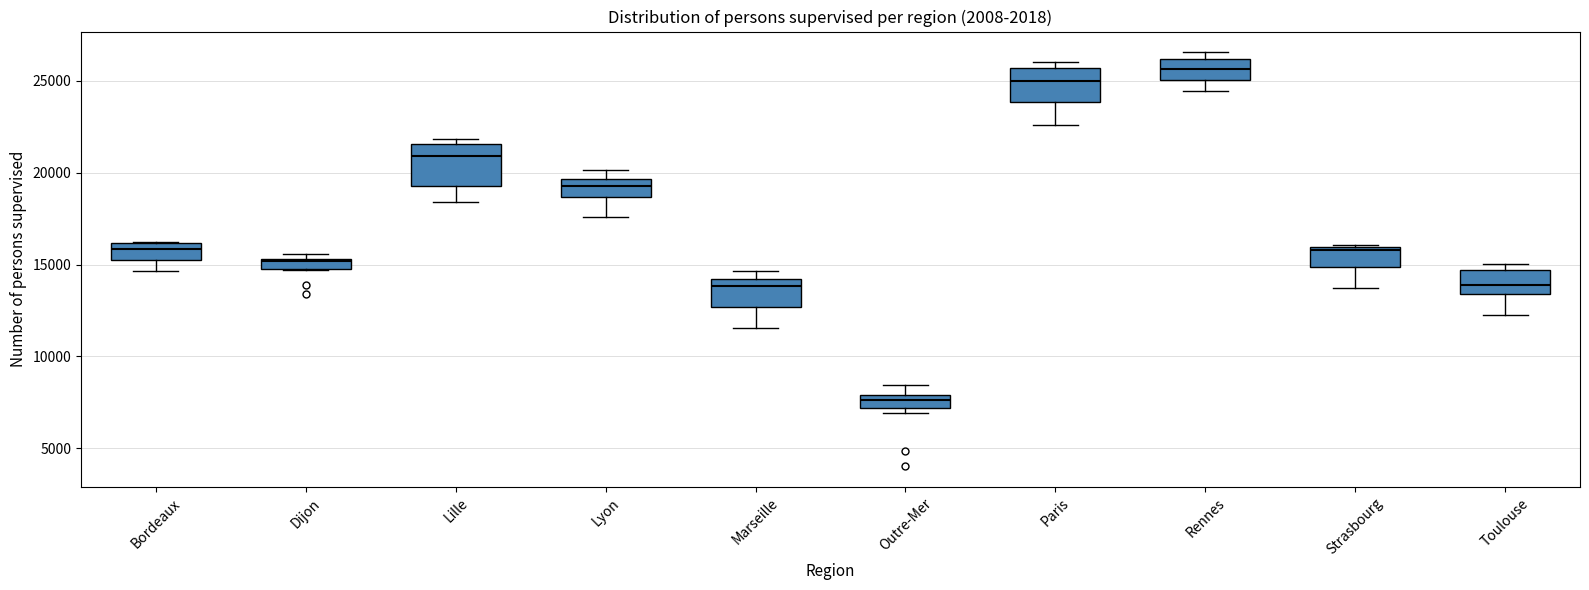

Which box has the lowest median line?

Outre-Mer